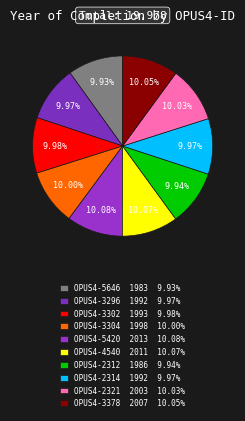

Rank the categories by value from highest to lowest.

OPUS4-5420, OPUS4-4540, OPUS4-3378, OPUS4-2321, OPUS4-3304, OPUS4-3302, OPUS4-3296, OPUS4-2314, OPUS4-2312, OPUS4-5646